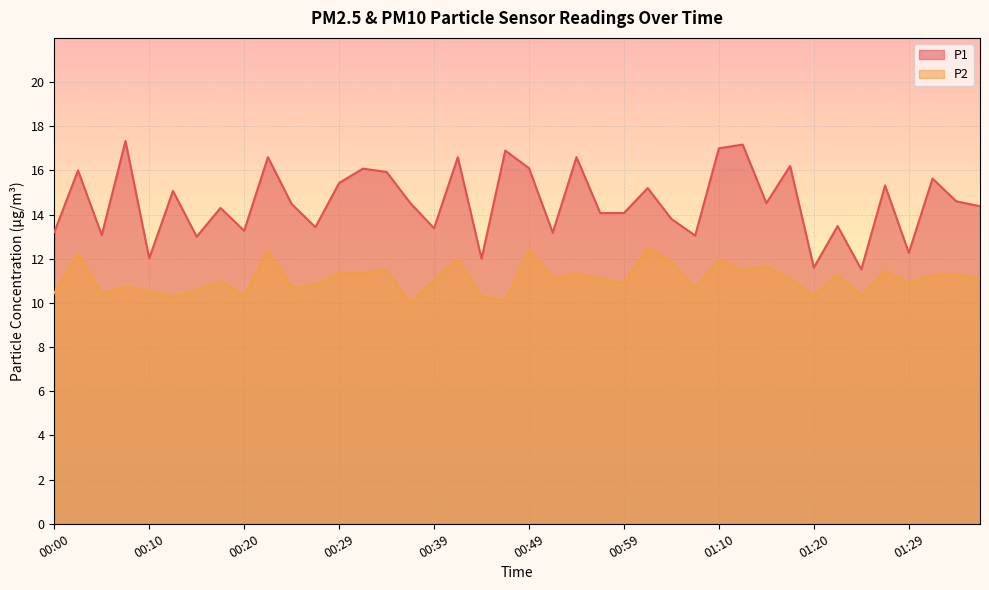

What are all the series names shown in the legend?

P1, P2